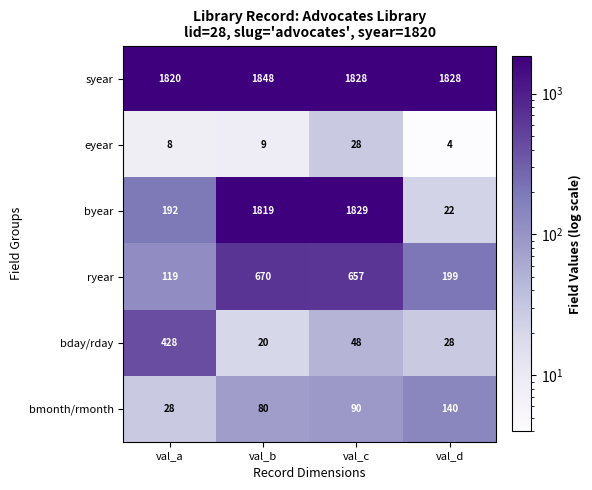

Rank the series by their maximum value, from lowest to highest.

eyear, bmonth/rmonth, bday/rday, ryear, byear, syear